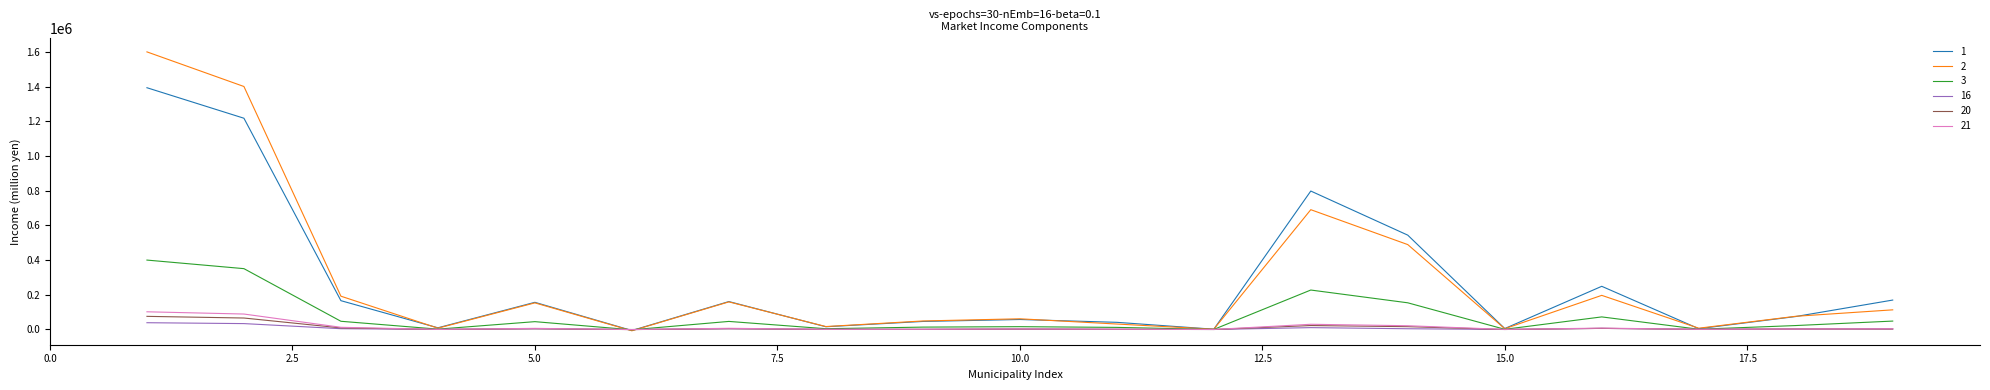

What is the highest value of the 1 series?

1394711.4